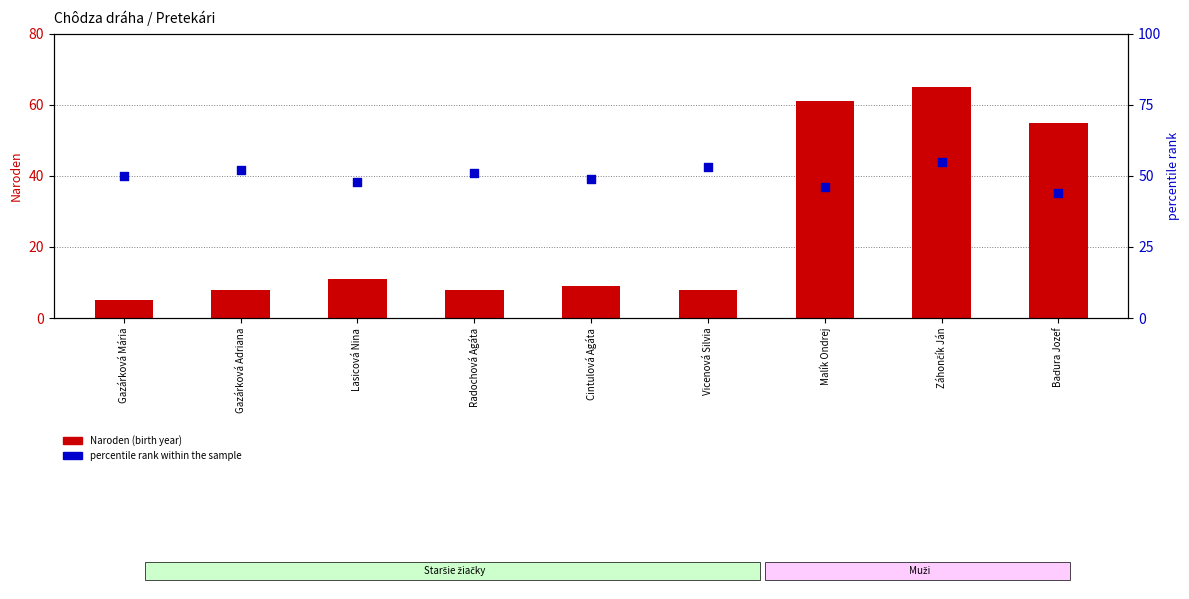

What are all the series names shown in the legend?

Naroden, percentile rank within the sample